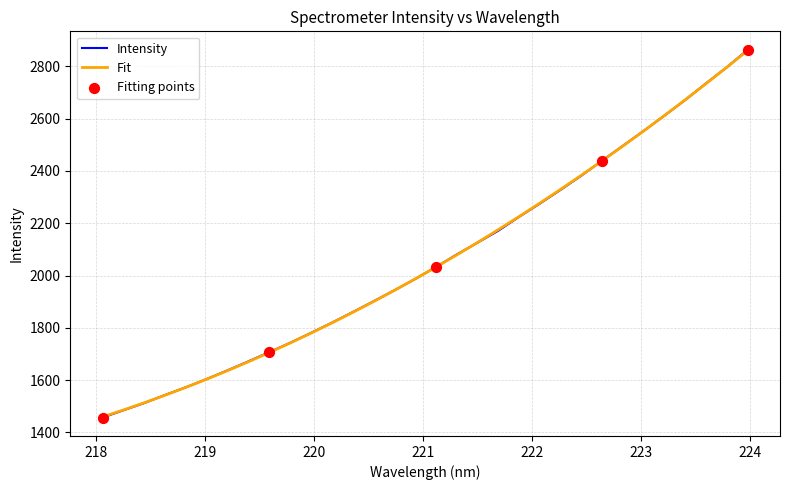

Which series has the largest range (max minus min)?

Intensity